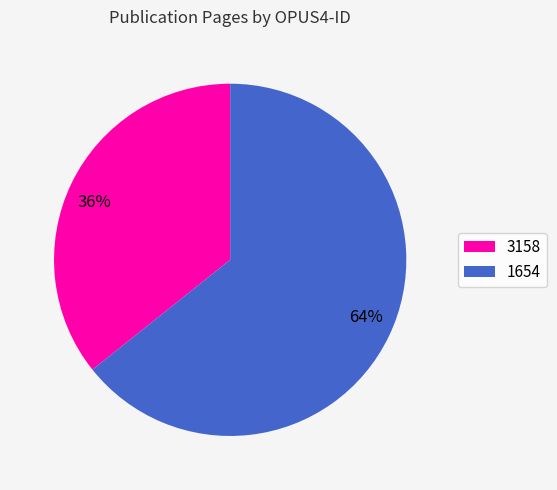

To the nearest percent, what is the combined percentage of 1654 and 3158?

100%